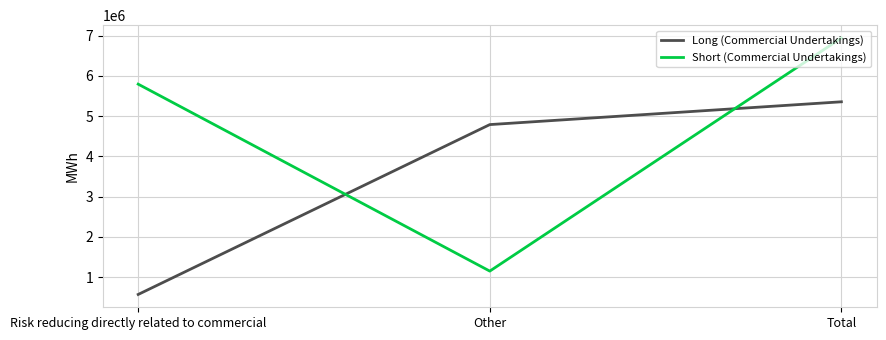

Which series changed the most between Risk reducing directly related to commercial and Total?

Long (Commercial Undertakings)